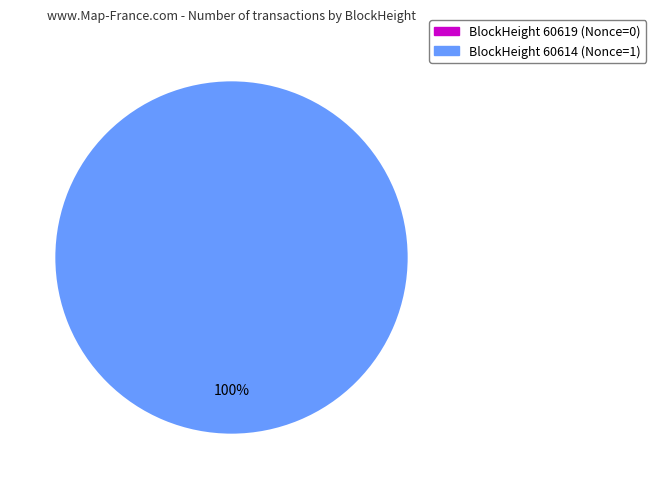

To the nearest percent, what portion does 60614 represent?

100%